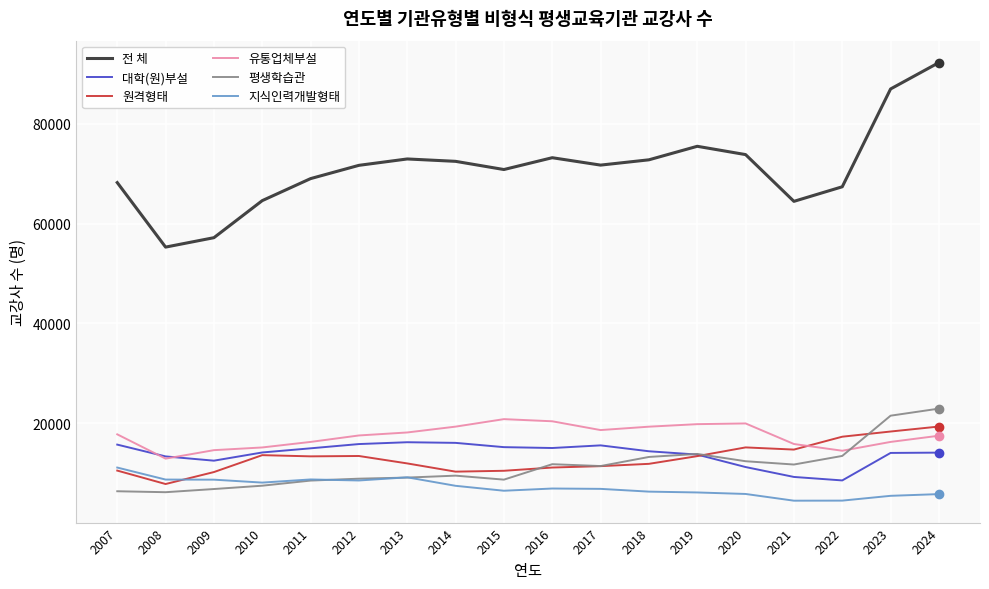

At which label does 대학(원)부설 first exceed 14381?

2007